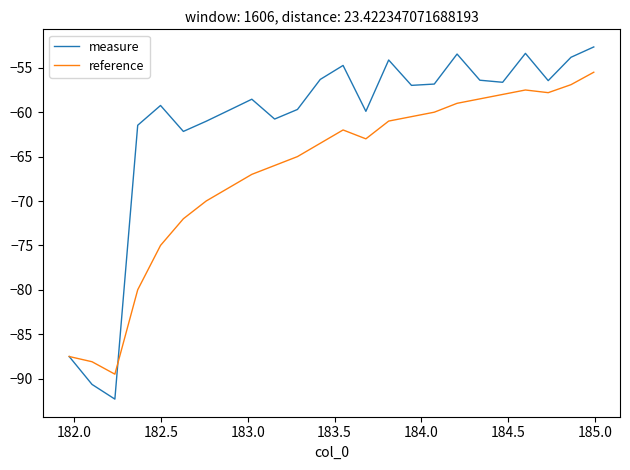

What is the minimum value shown in the chart?

-92.3